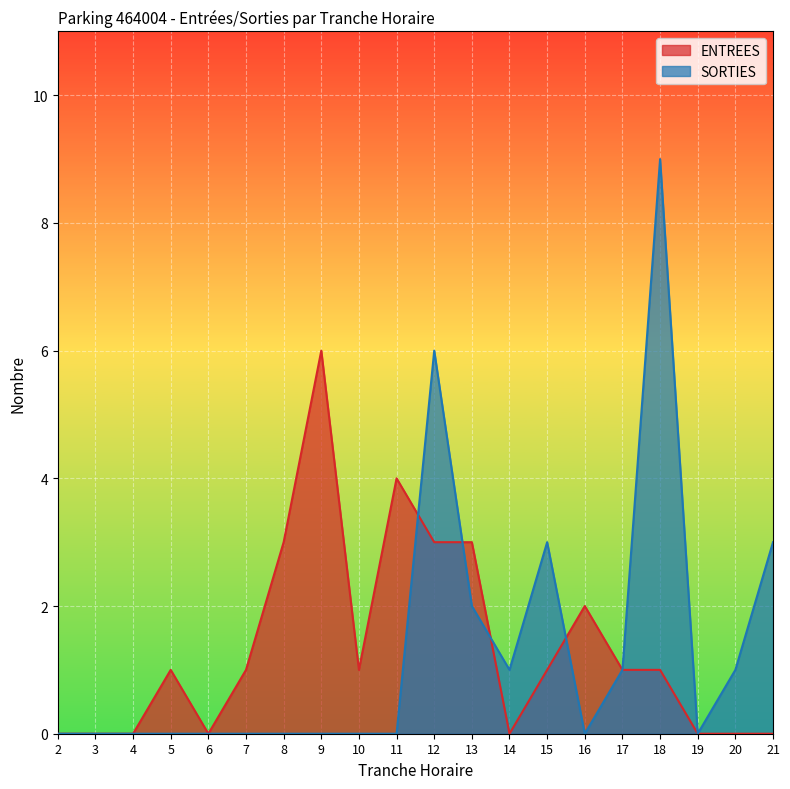

Rank the categories by ENTREES value from lowest to highest.

2, 3, 4, 6, 14, 19, 20, 21, 5, 7, 10, 15, 17, 18, 16, 8, 12, 13, 11, 9